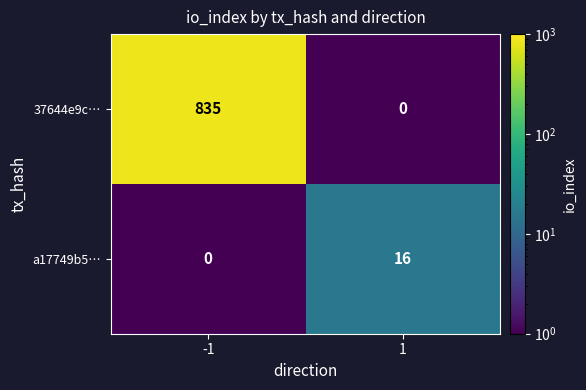

Read the a17749b5… value at 1.

16